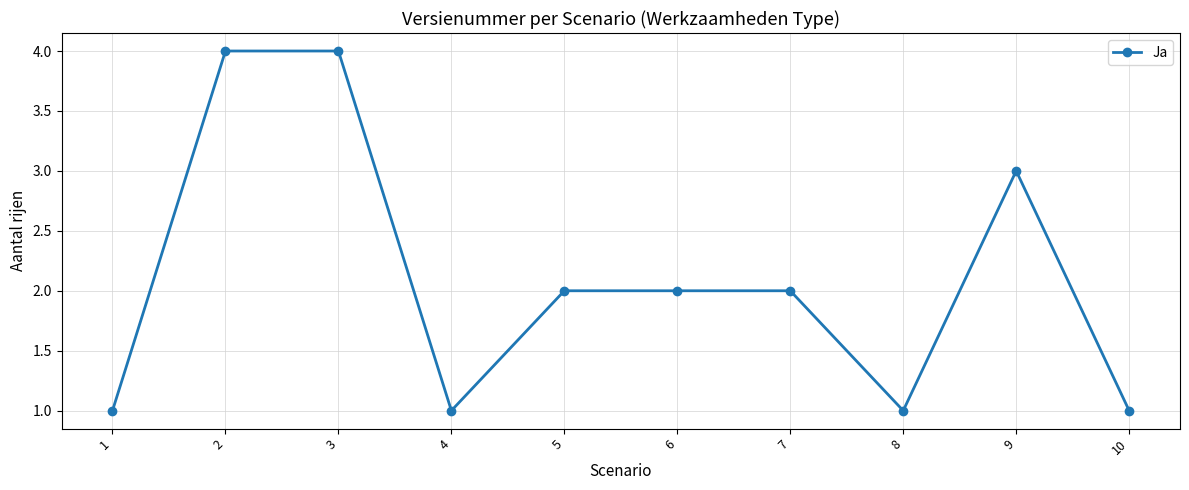

Where is the first local minimum?

4